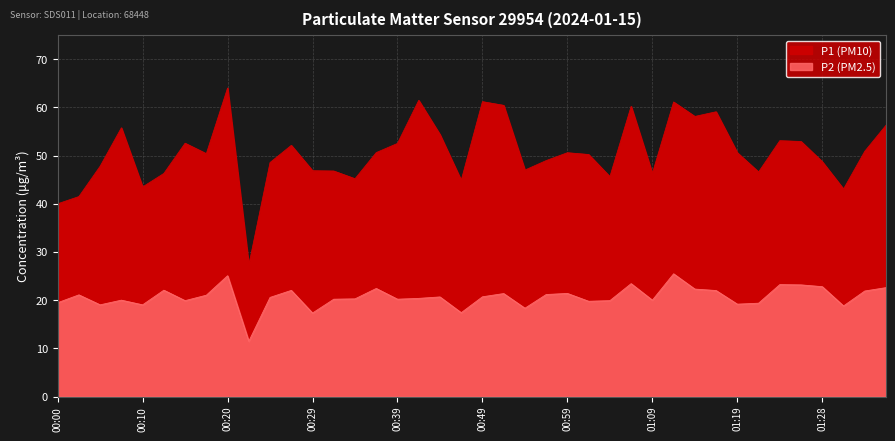

True or false: P2 (PM2.5) and P1 (PM10) cross at least once.

False